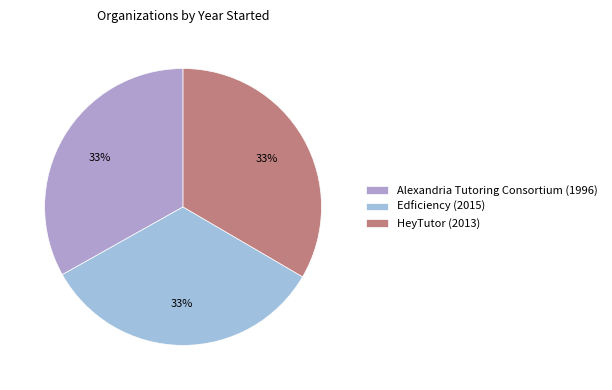

To the nearest percent, what portion does Edficiency (2015) represent?

33%